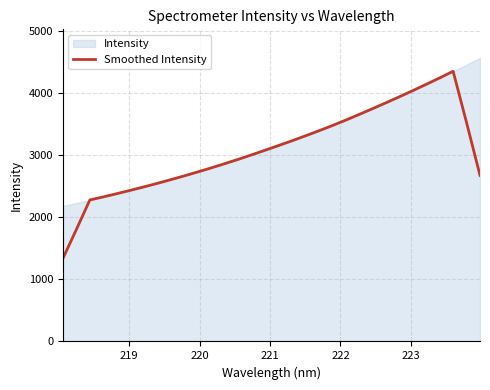

What is the highest value of the Smoothed Intensity series?

4358.0